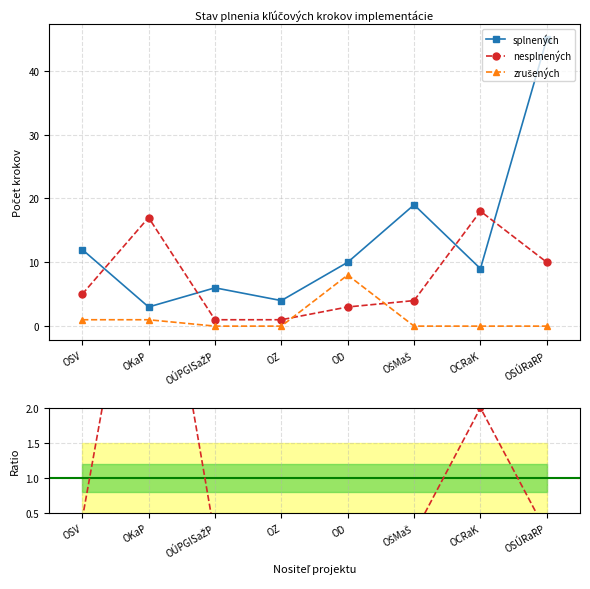

The nesplnených / splnených series shows 0.2 at OD. True or false?

False